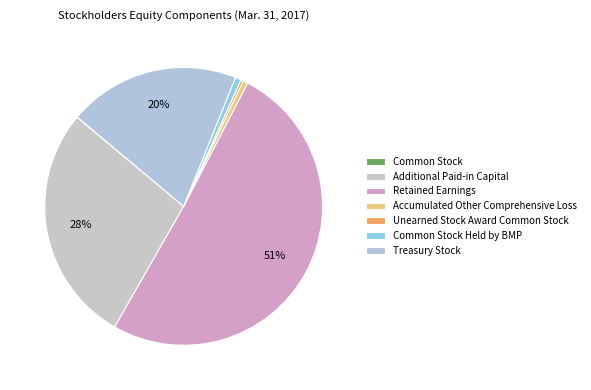

What portion of the pie excludes Unearned Stock Award Common Stock?

99.7%